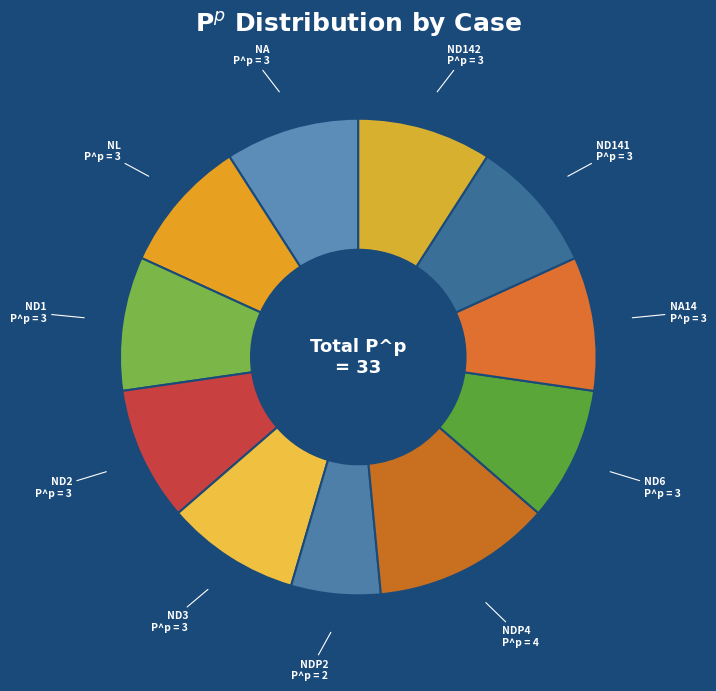

Is there a majority slice in this chart?

No